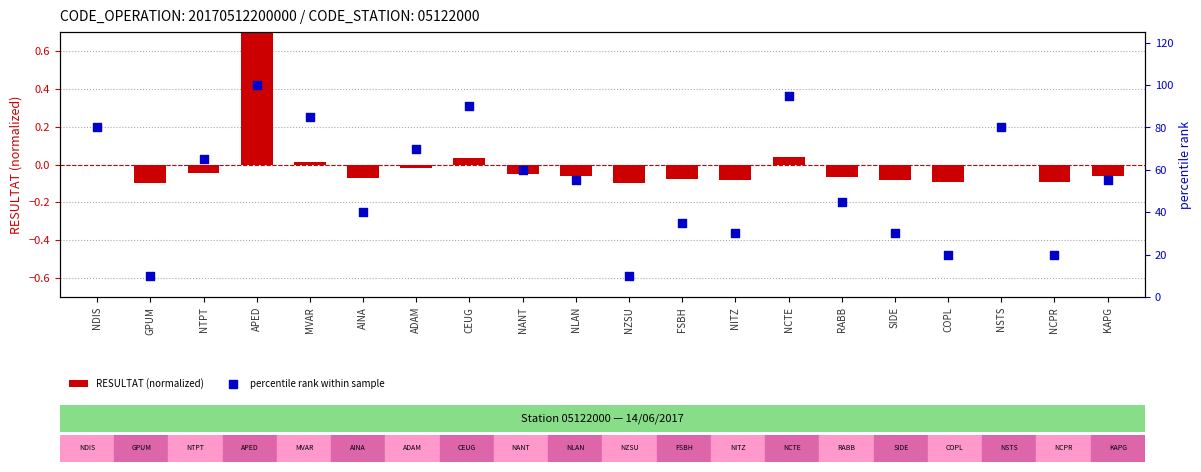

Which series reaches the maximum Y coordinate?

percentile rank within sample